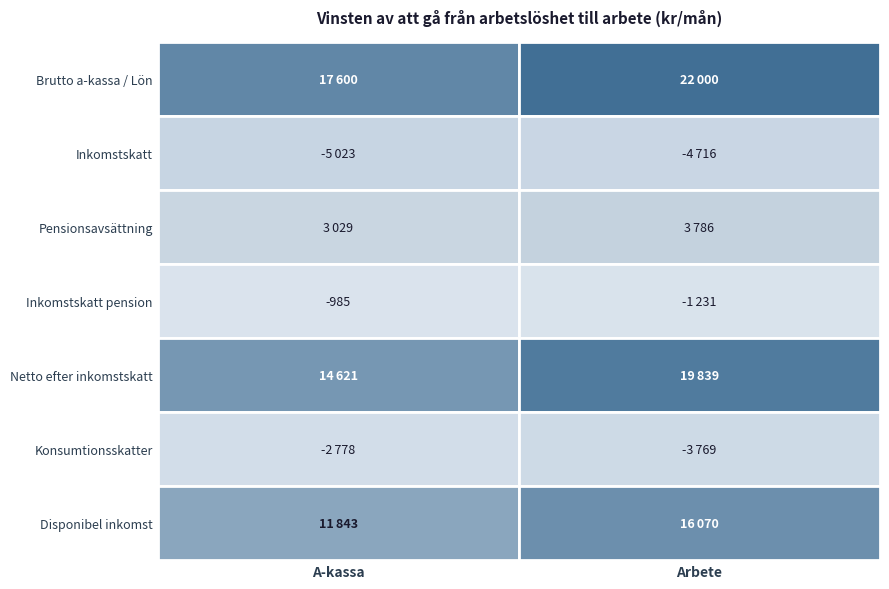

Which has a higher value, Arbete or A-kassa?

Arbete